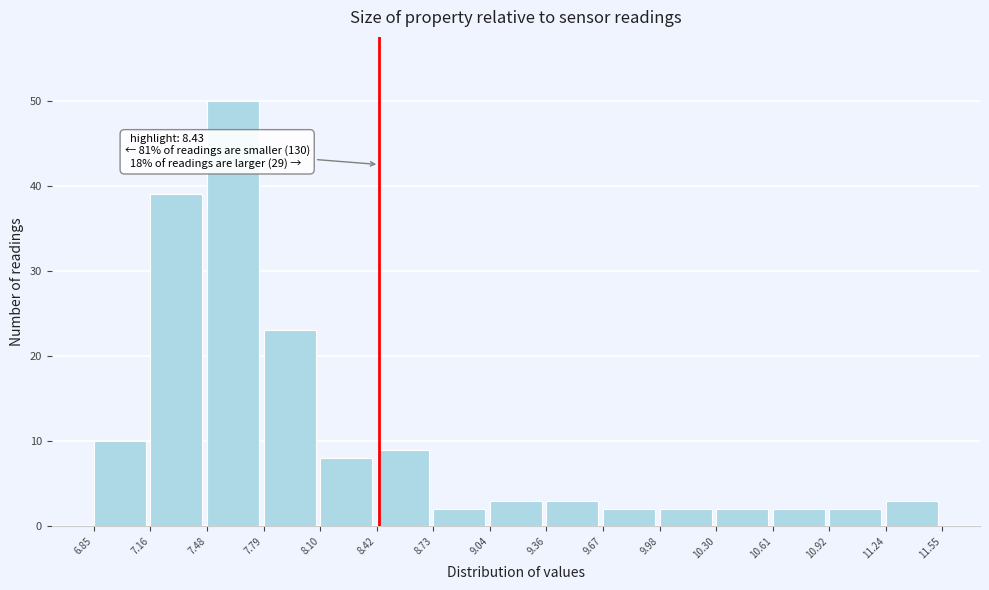

Which range on the x-axis has the tallest bar?

7.48 to 7.79